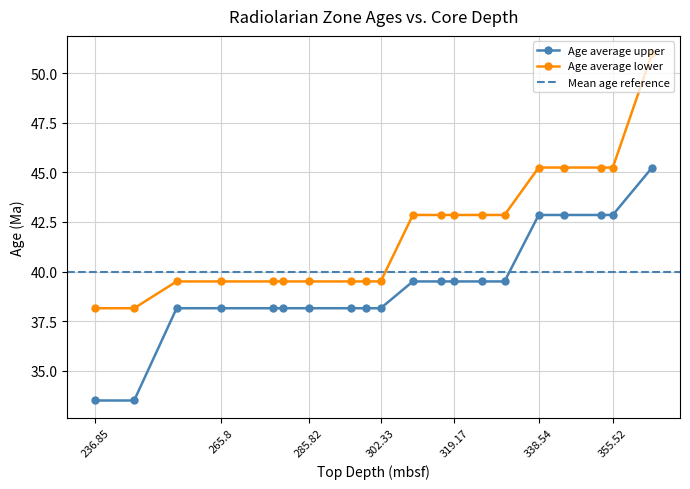

Is it true that Age average upper equals 38.1 at 265.8?

True